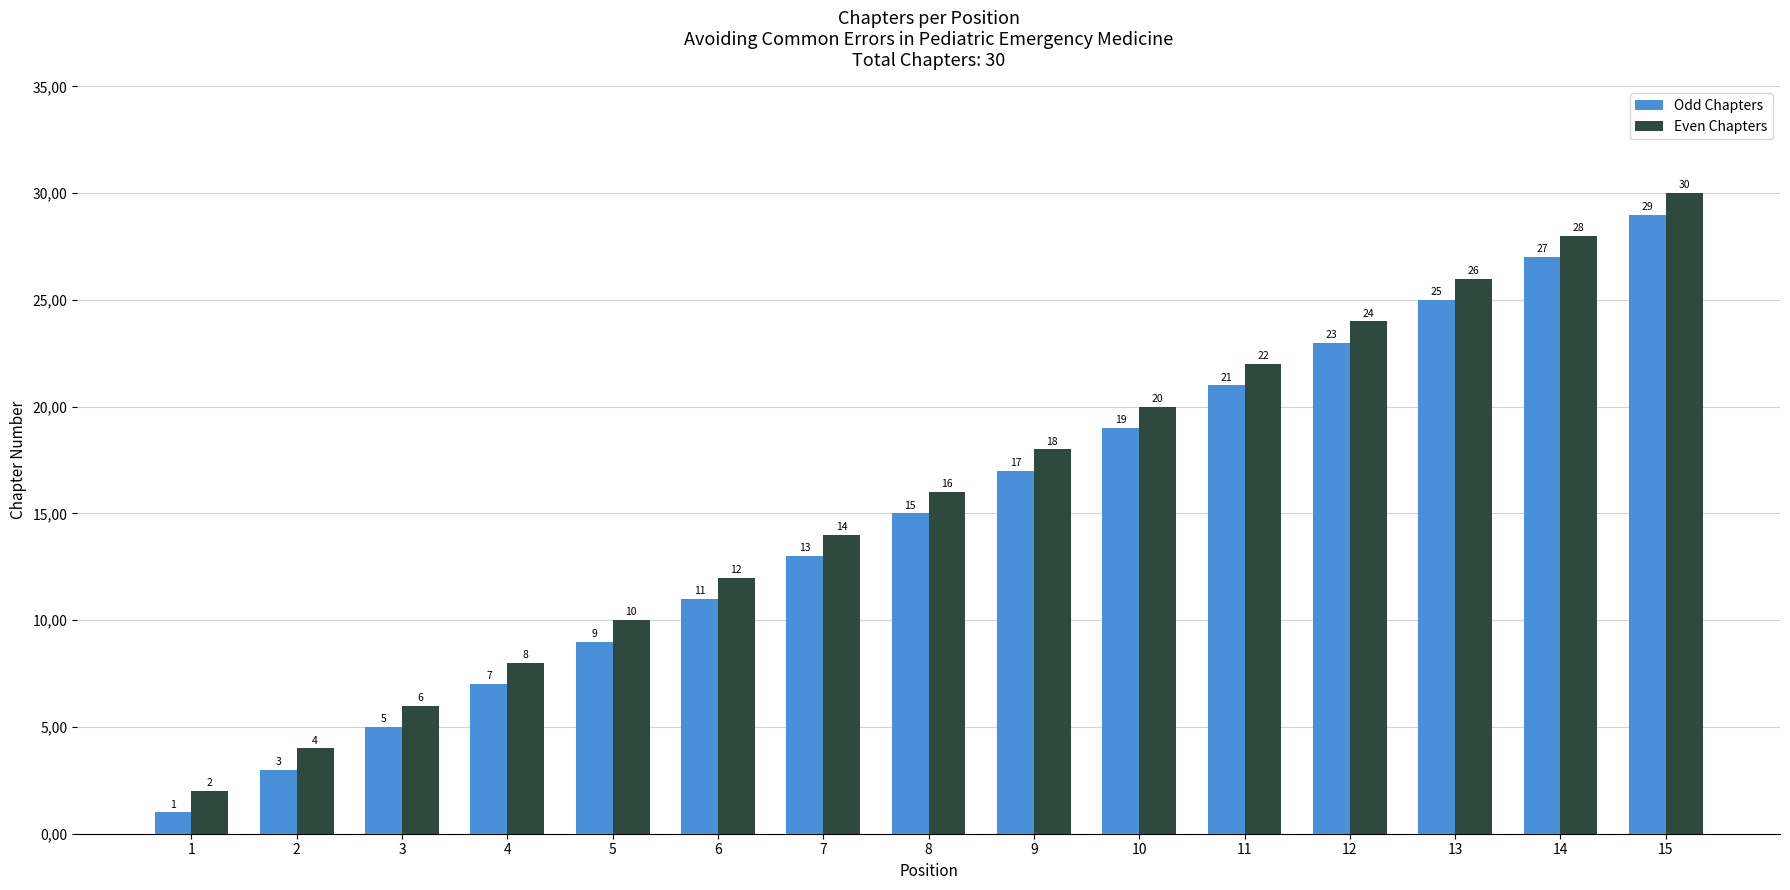

Are the bars horizontal?

No